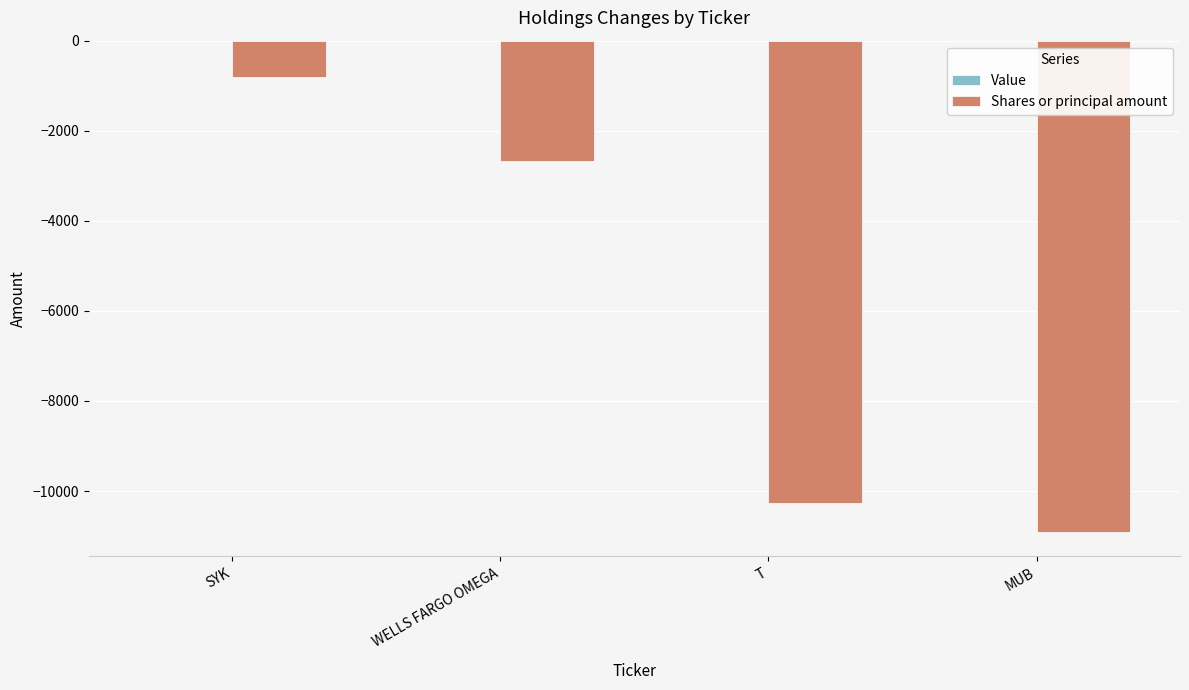

What is the change in value from WELLS FARGO OMEGA to T?

-7599